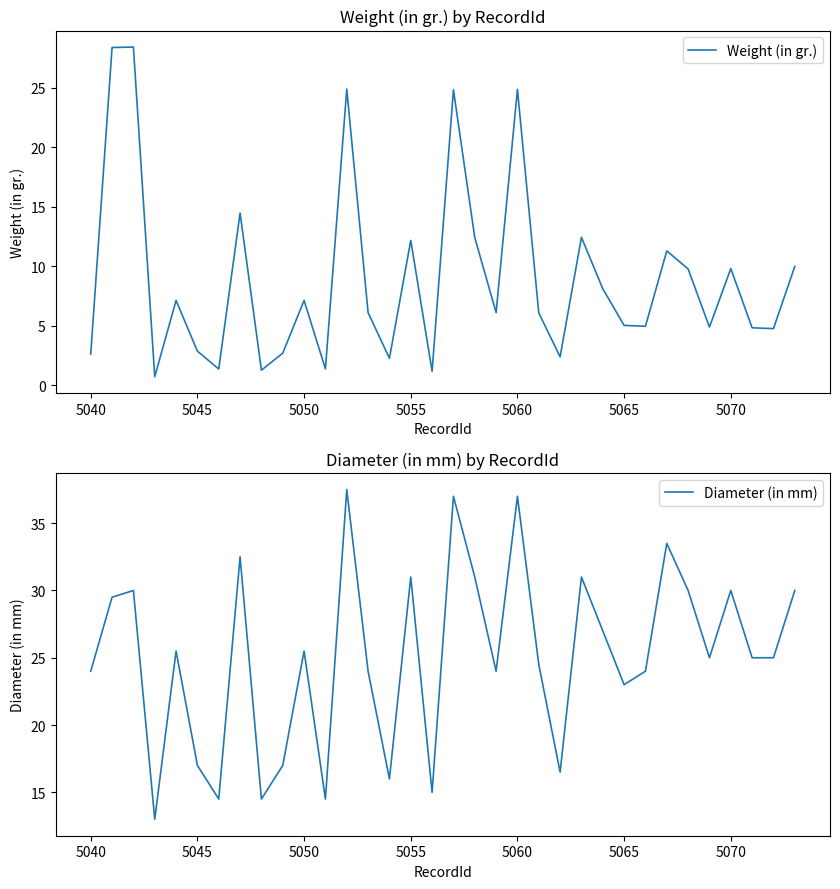

The Diameter (in mm) series shows 53.3 at 5060. True or false?

False